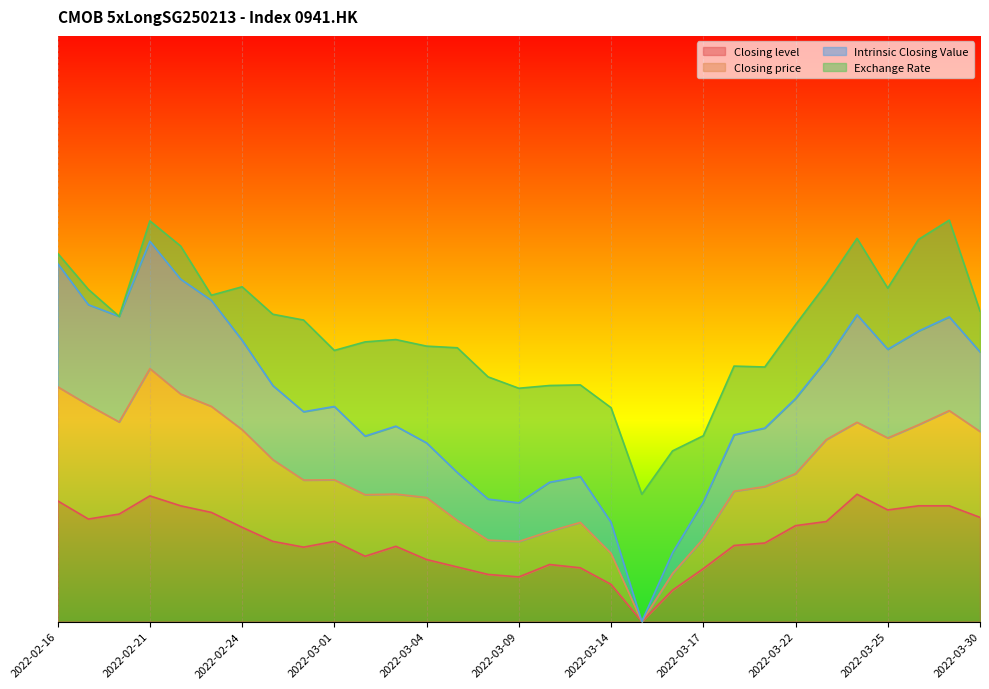

Is the value of Intrinsic Closing Value at 2022-03-08 greater than the value of Closing level at 2022-03-02?

Yes